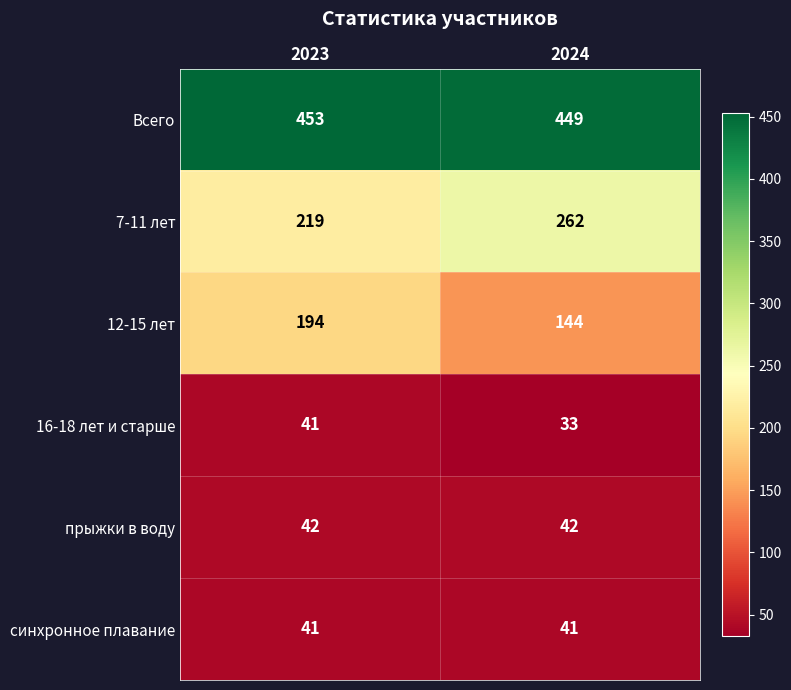

At 2024, list the series in order from smallest to largest.

16-18 лет и старше, синхронное плавание, прыжки в воду, 12-15 лет, 7-11 лет, Всего